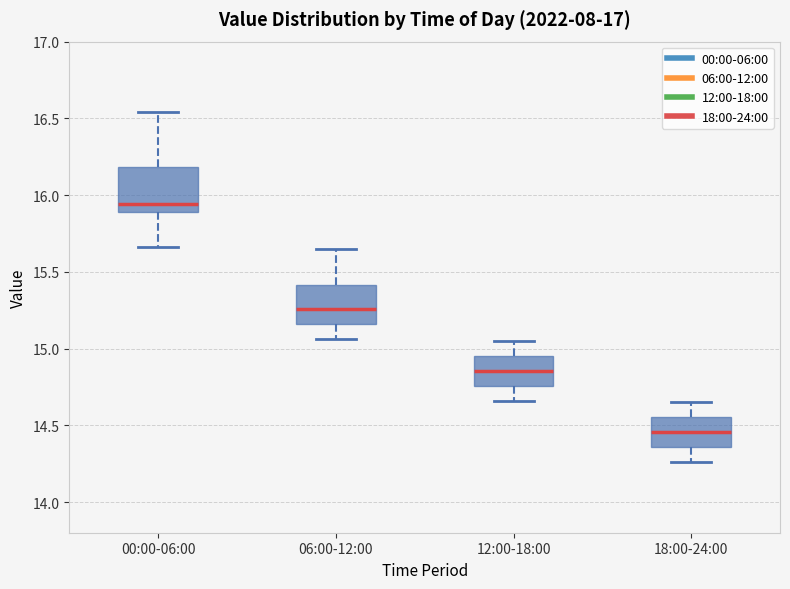

Where is the upper edge of the box for 18:00-24:00 on the y-axis? The values are not printed on the chart, so give them approximately, as read against the axis.

14.55